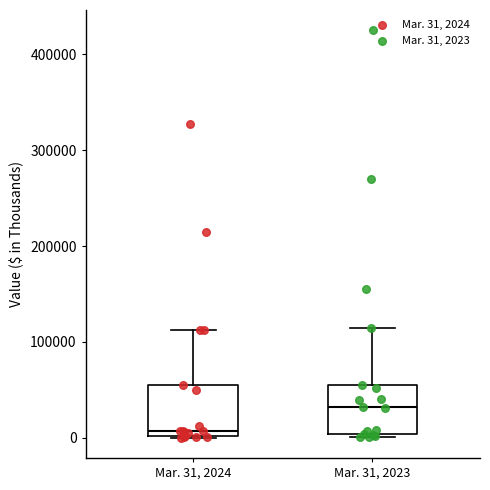

Where is the upper edge of the box for Mar. 31, 2024 on the y-axis? The values are not printed on the chart, so give them approximately, as read against the axis.

60000